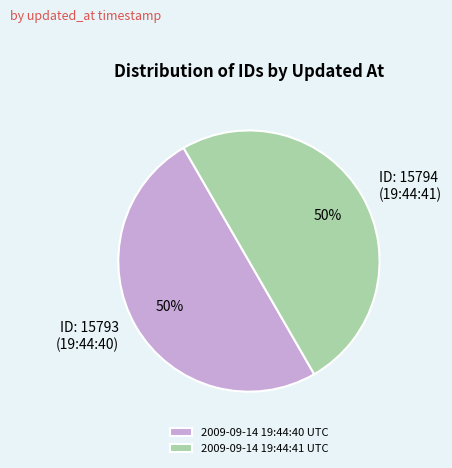

Is it true that 2009-09-14 19:44:40 UTC is 50% of the pie?

True